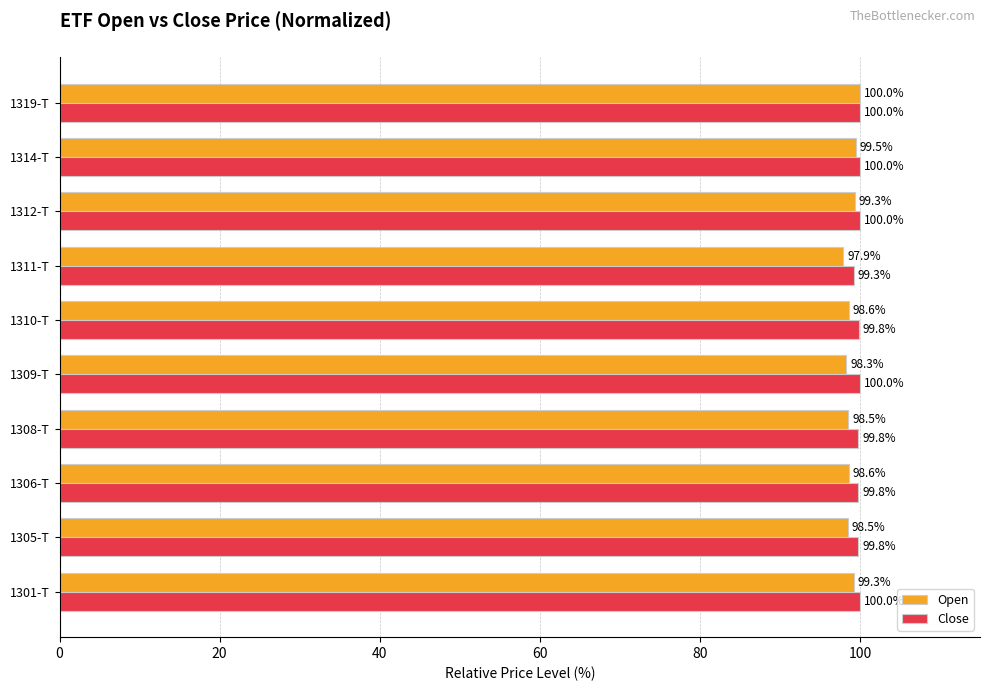

Which series has the largest range (max minus min)?

Open